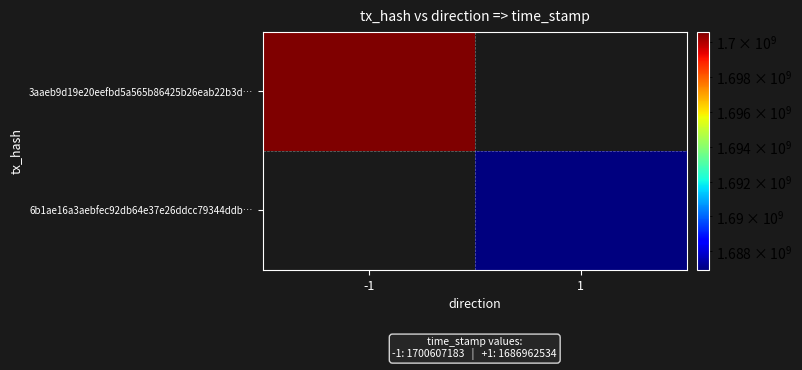

At which label does 6b1ae16a3aebfec92db64e37e26ddcc79344ddb… reach its peak?

-1